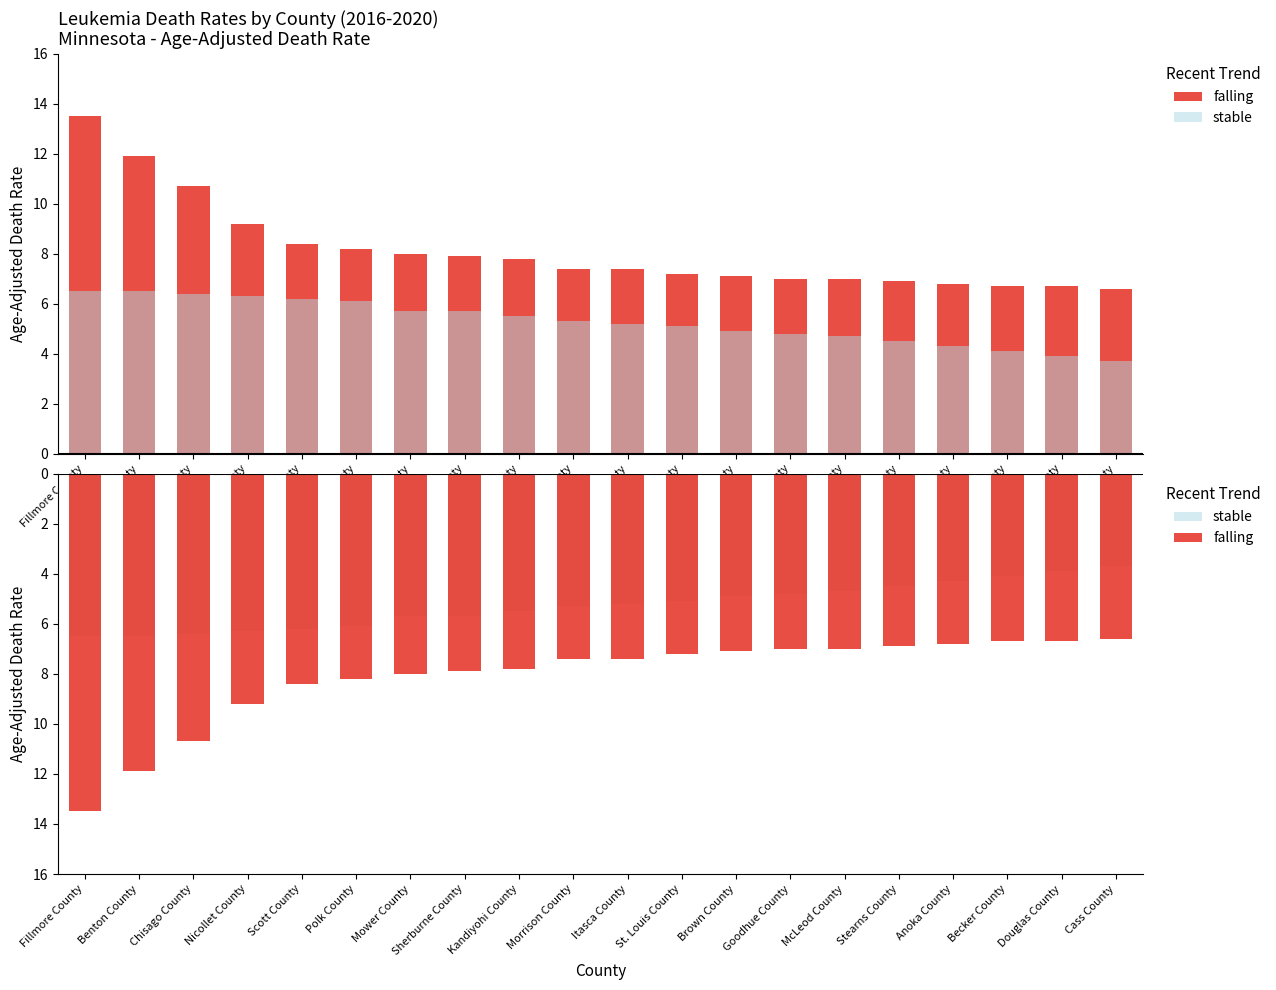

Are the bars horizontal?

No